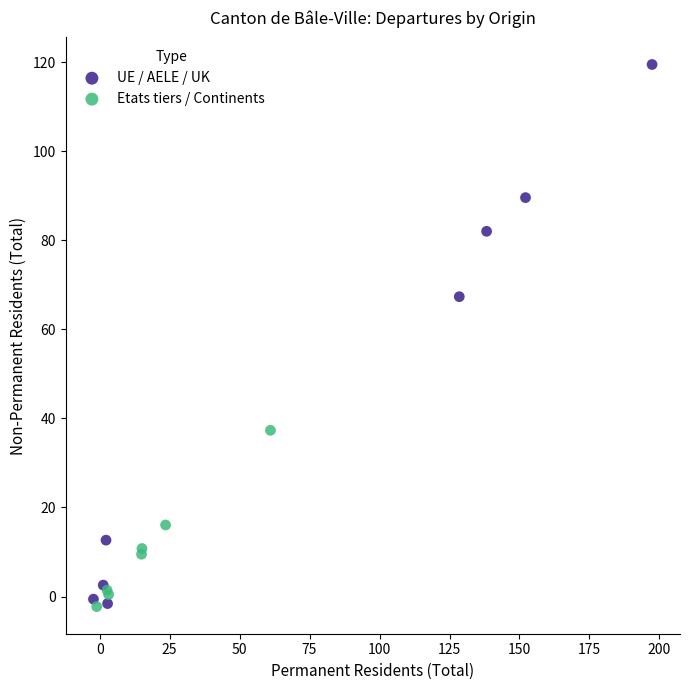

Which series contains the highest Y value?

UE / AELE / UK